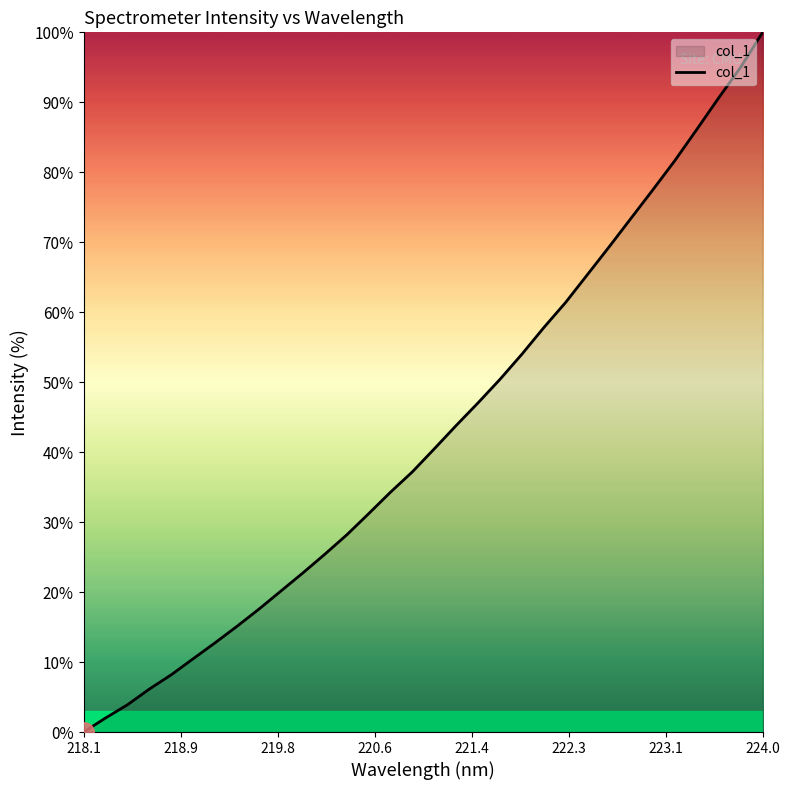

Does the chart have visible grid lines?

No